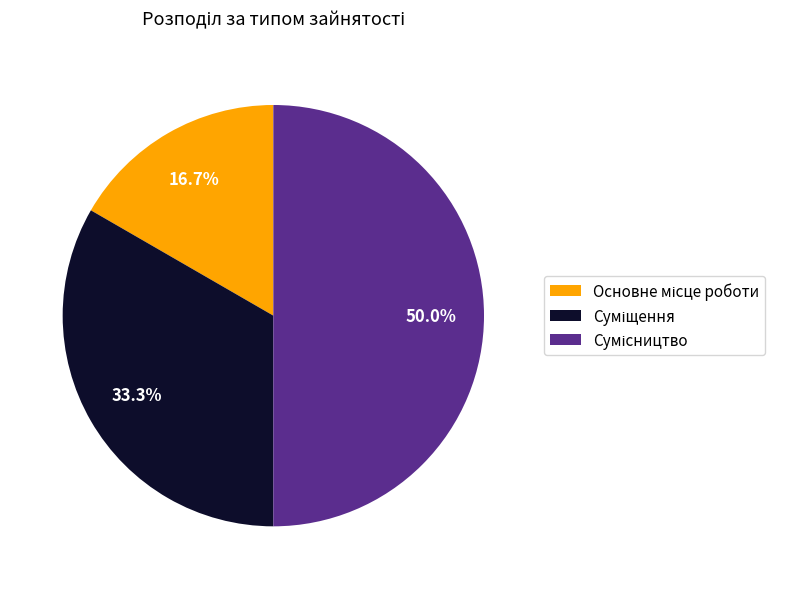

How many slices are in this pie chart?

3